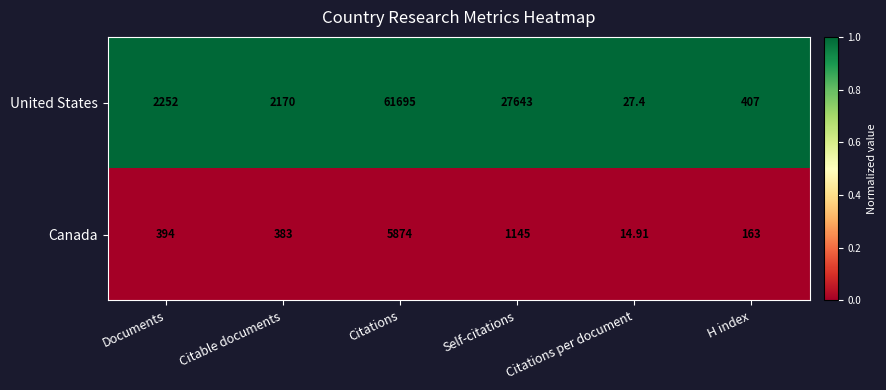

At Self-citations, list the series in order from largest to smallest.

United States, Canada